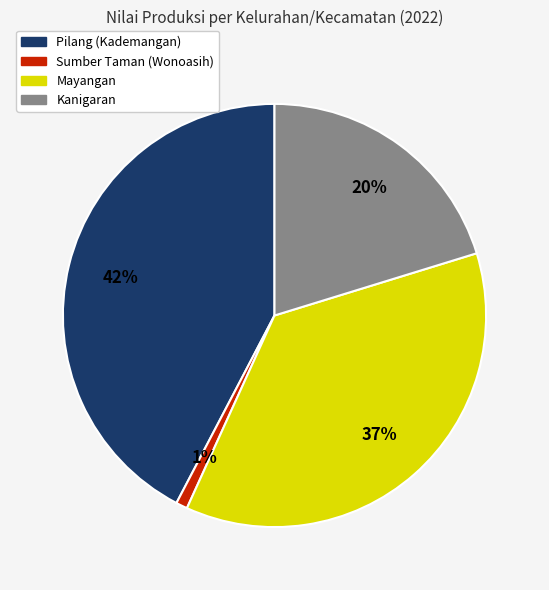

Rank the categories by value from highest to lowest.

Pilang (Kademangan), Mayangan, Kanigaran, Sumber Taman (Wonoasih)